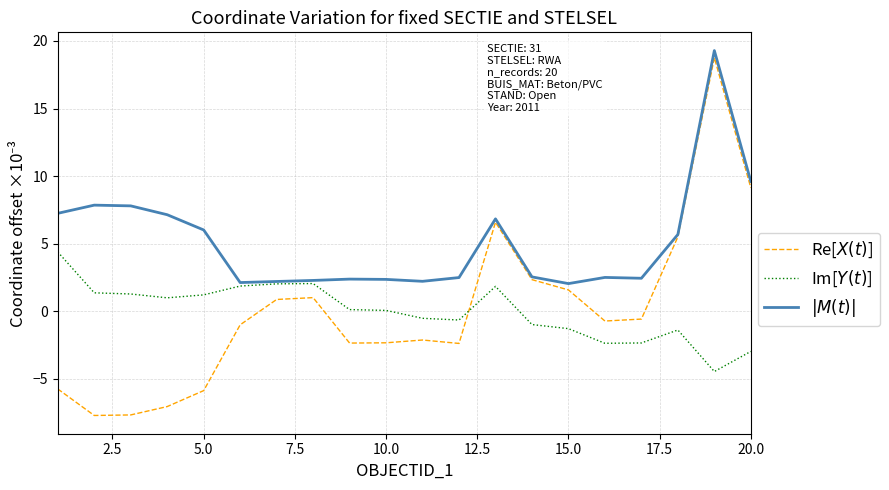

What is the smallest value displayed?

-7.7